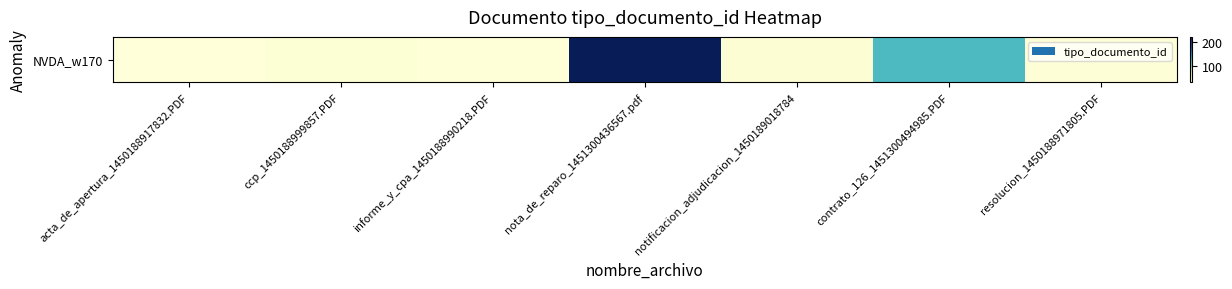

Reading left to right, what are all the values shown in this chart?

acta_de_apertura_1450188917832.PDF=35	ccp_1450188999857.PDF=38	informe_y_cpa_1450188990218.PDF=36	nota_de_reparo_1451300436567.pdf=220	notificacion_adjudicacion_1450189018784=39	contrato_126_1451300494985.PDF=123	resolucion_1450188971805.PDF=37